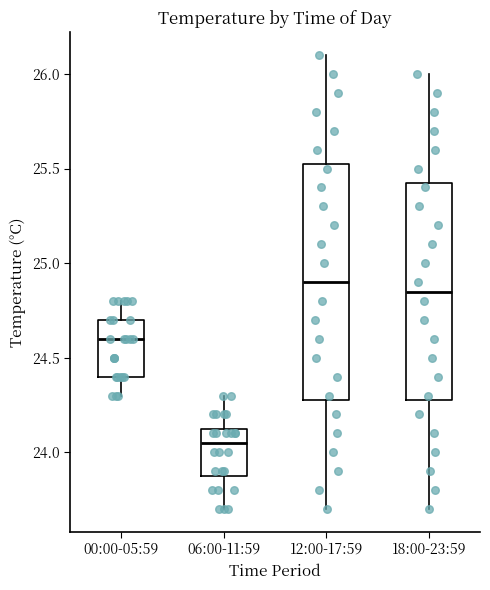

Comparing the boxes themselves (not the whiskers), which one is the tallest?

12:00-17:59